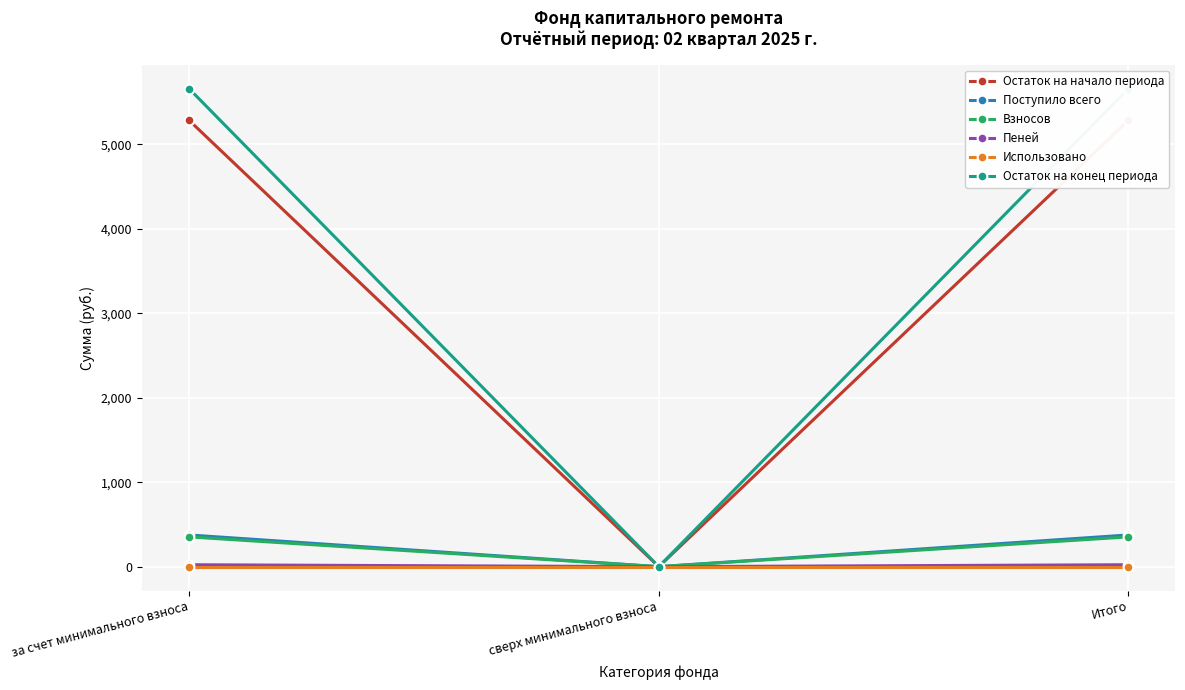

Reading right to left, extract all data points from this chart.

Остаток на начало периода: 5281.6	0.0	5281.6
Поступило всего: 375.2	0.0	375.2
Взносов: 352.4	0.0	352.4
Пеней: 22.7	0.0	22.7
Использовано: 0.0	0.0	0.0
Остаток на конец периода: 5656.7	0.0	5656.7